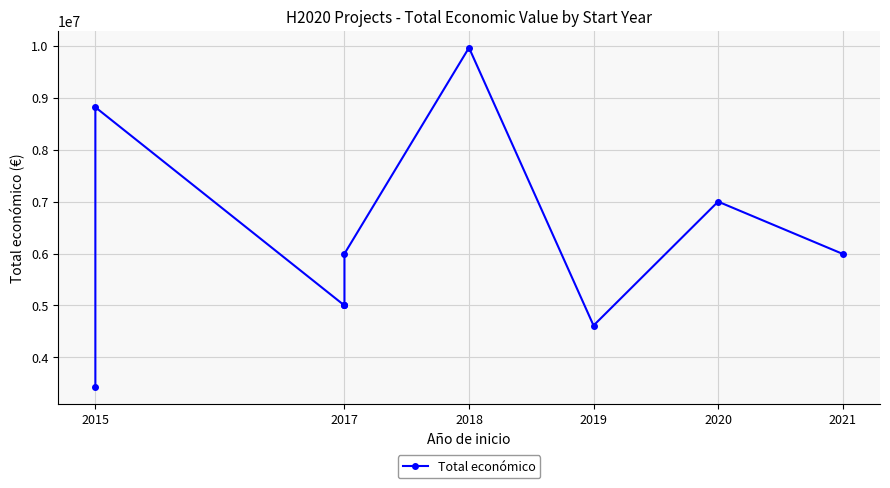

Is this an area chart (filled region under the line)?

No